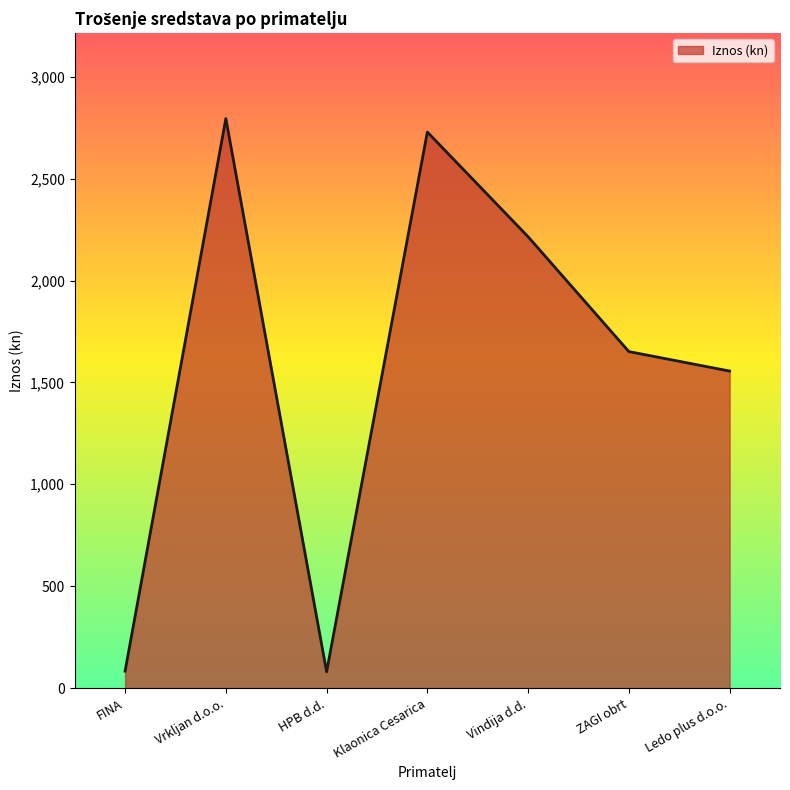

What position from the left is ZAGI obrt?

6